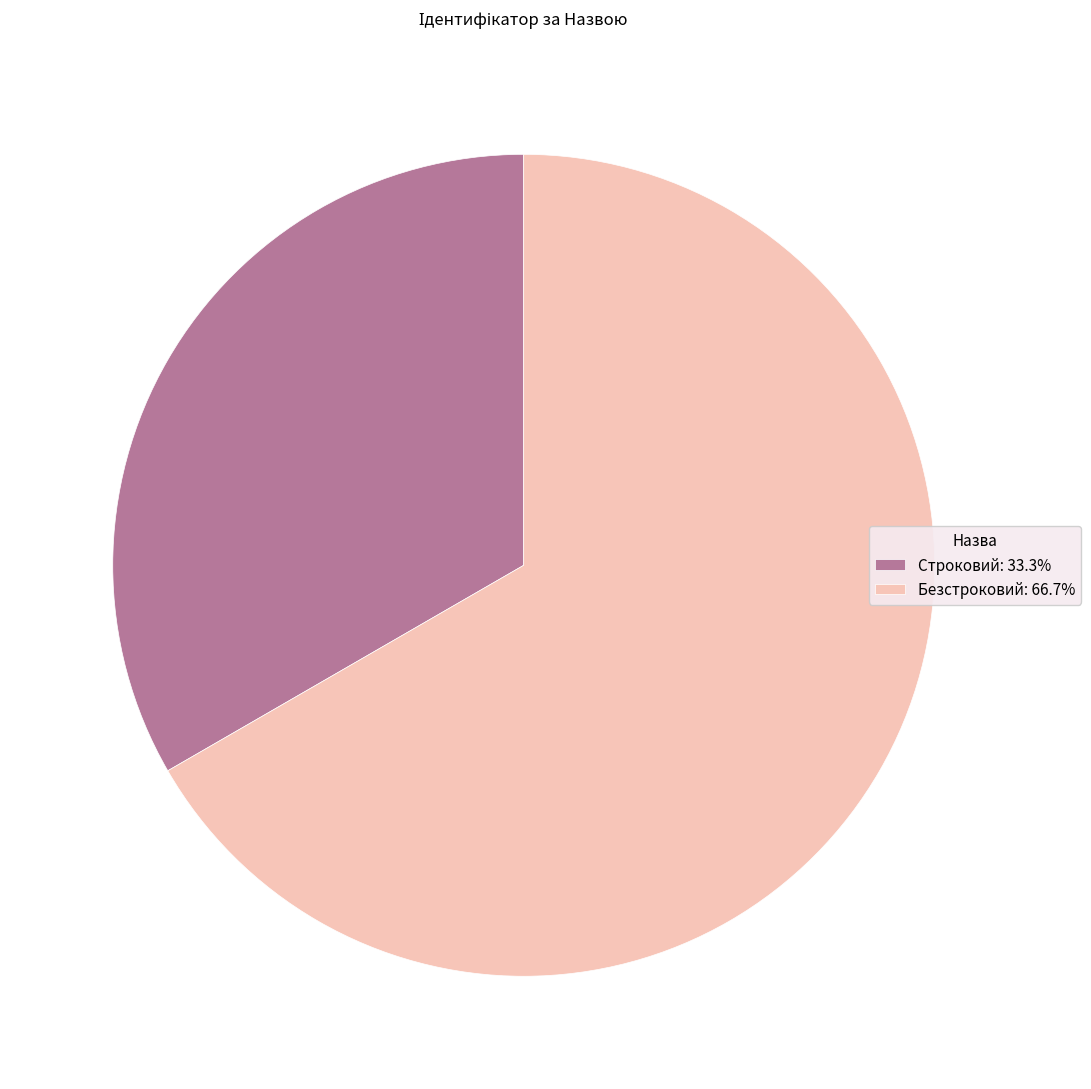

Is the sum of Строковий: 33.3% and Безстроковий: 66.7% greater than half?

Yes